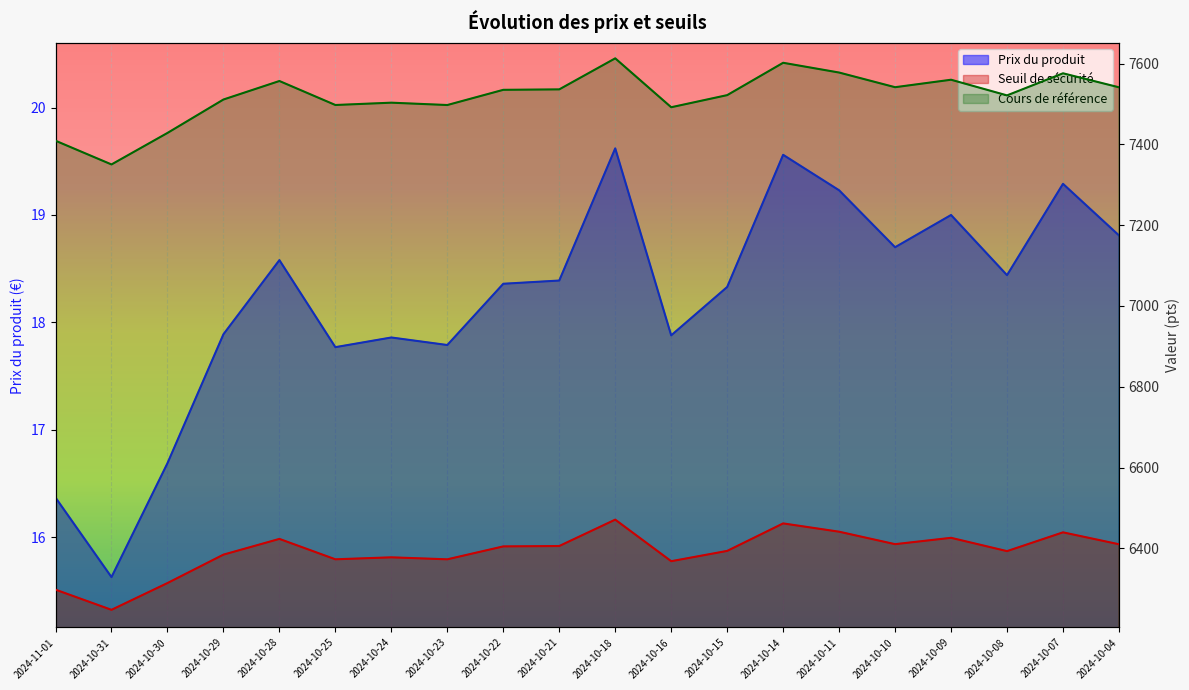

The value of Cours de référence at 2024-10-08 is 7521.3. True or false?

True